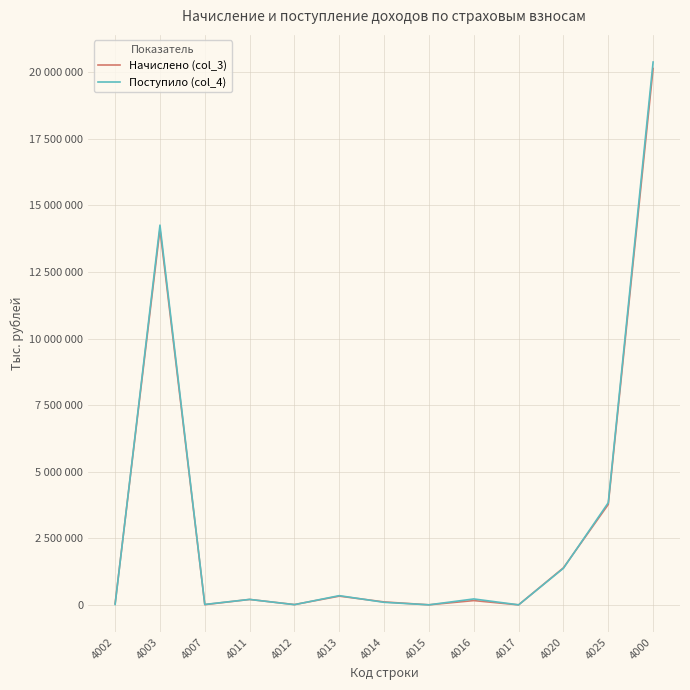

What are all the series names shown in the legend?

Начислено (col_3), Поступило (col_4)